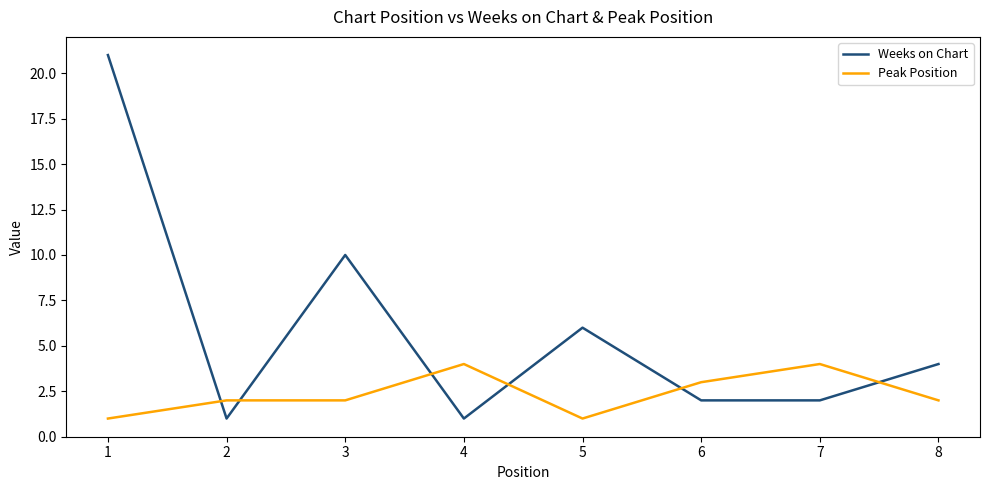

Reading right to left, what are all the values shown in this chart?

Weeks on Chart: 8=4	7=2	6=2	5=6	4=1	3=10	2=1	1=21
Peak Position: 8=2	7=4	6=3	5=1	4=4	3=2	2=2	1=1